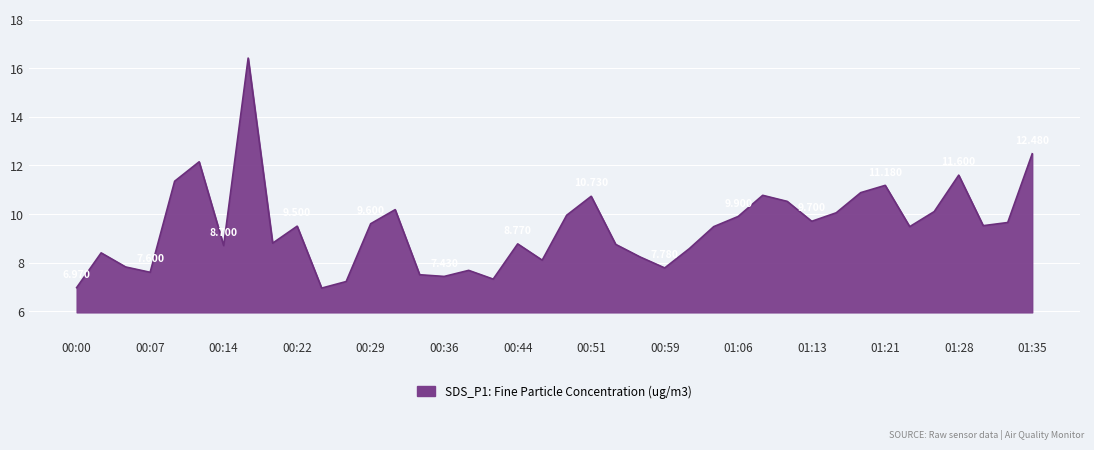

Rank the categories by value from highest to lowest.

00:17, 01:35, 00:12, 01:28, 00:10, 01:21, 01:18, 01:08, 00:51, 01:11, 00:32, 01:26, 01:16, 00:49, 01:06, 01:13, 01:33, 00:29, 01:31, 00:22, 01:03, 01:23, 00:19, 00:44, 00:54, 00:14, 01:01, 00:02, 00:56, 00:46, 00:05, 00:59, 00:39, 00:07, 00:34, 00:36, 00:41, 00:27, 00:00, 00:24